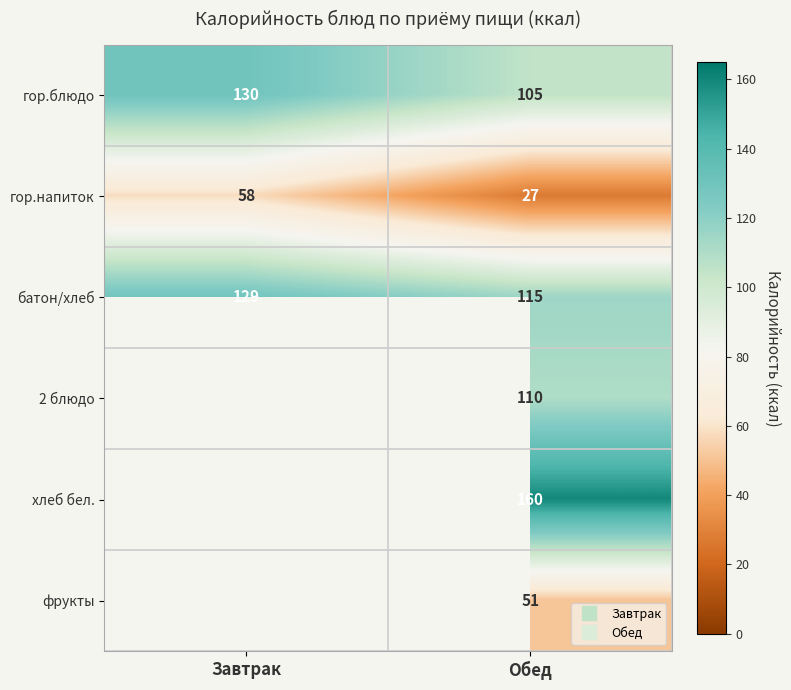

What is the spread (max minus min) of values at Обед?

133.0